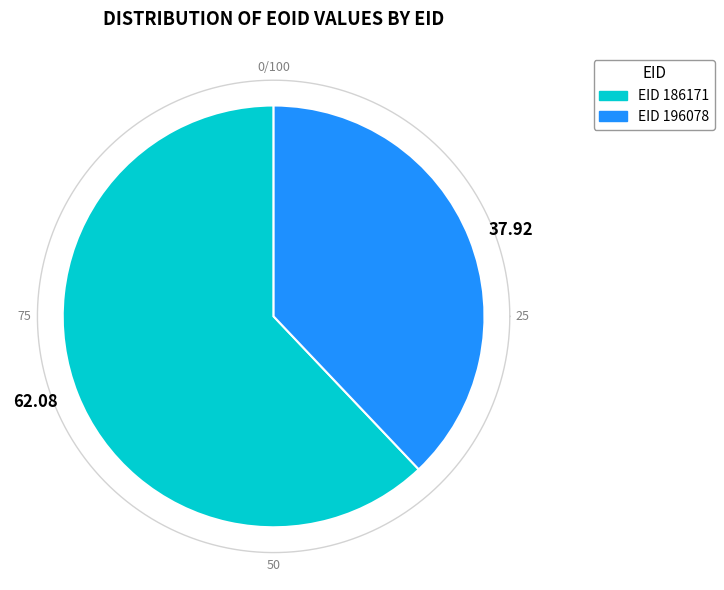

What is the smallest slice in the pie chart?

196078